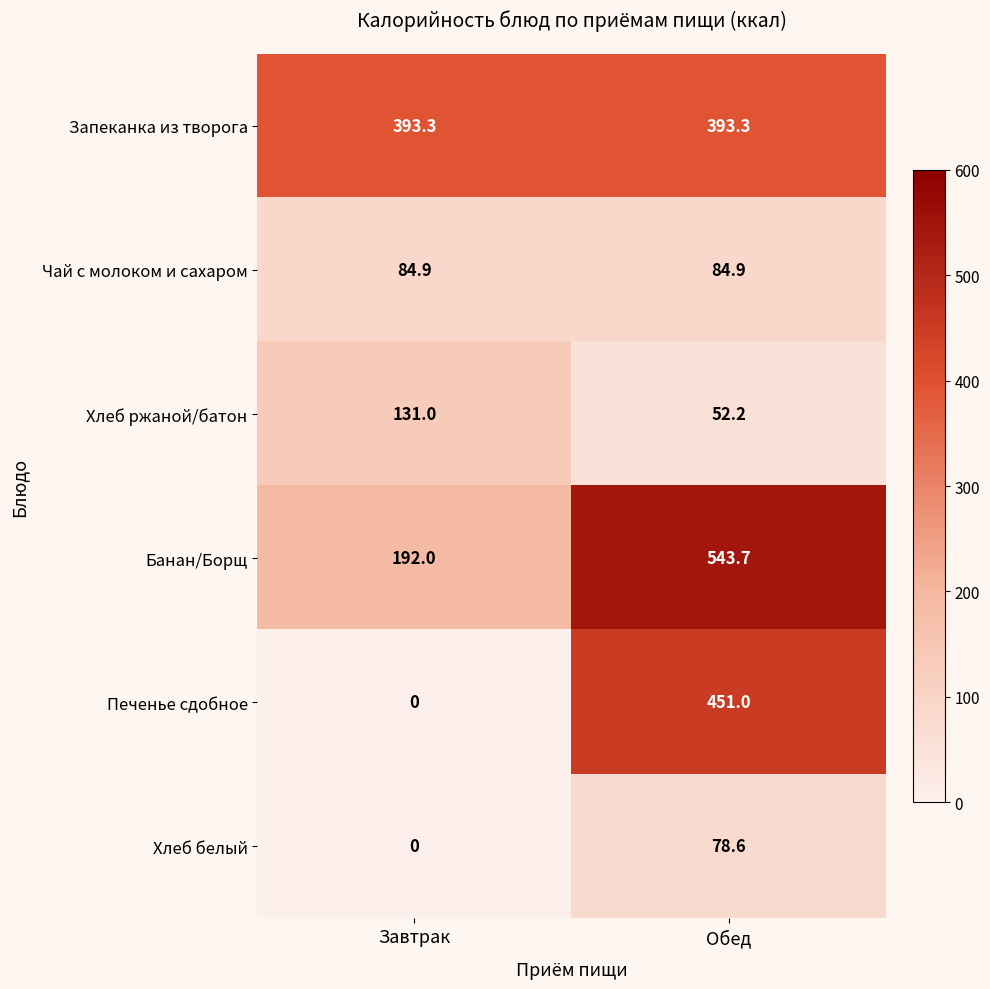

Which series has the largest range (max minus min)?

Печенье сдобное